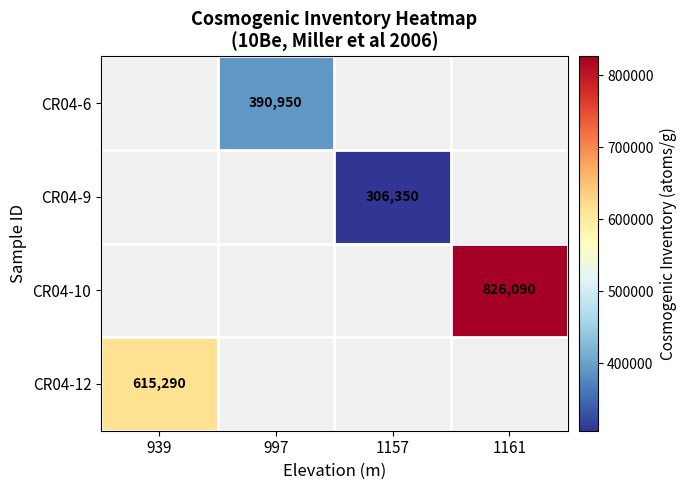

The value of CR04-10 at 1161 is 826090. True or false?

True